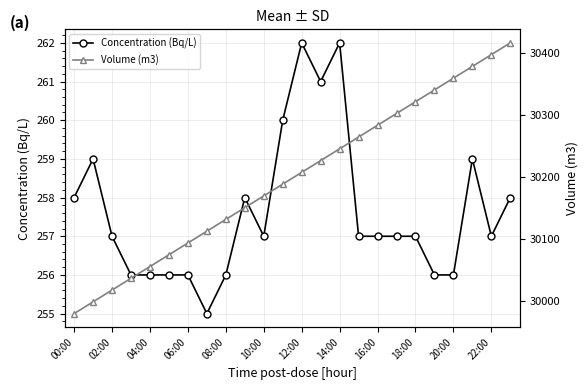

What is the maximum value shown in the chart?

30416